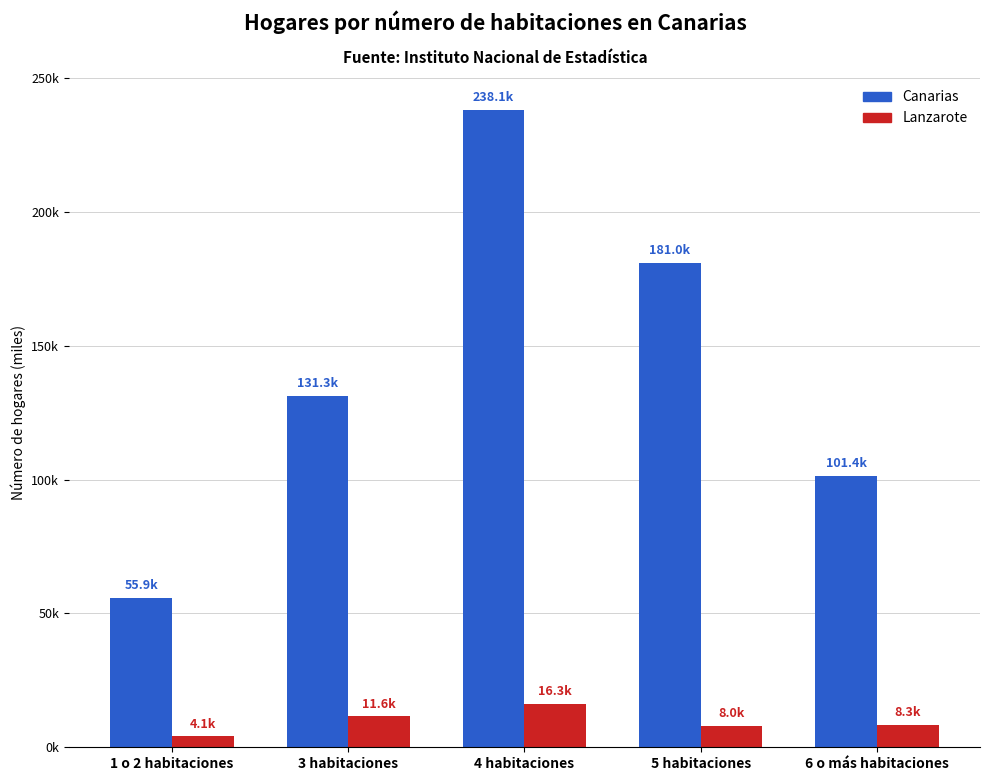

What position from the left is 6 o más habitaciones?

5